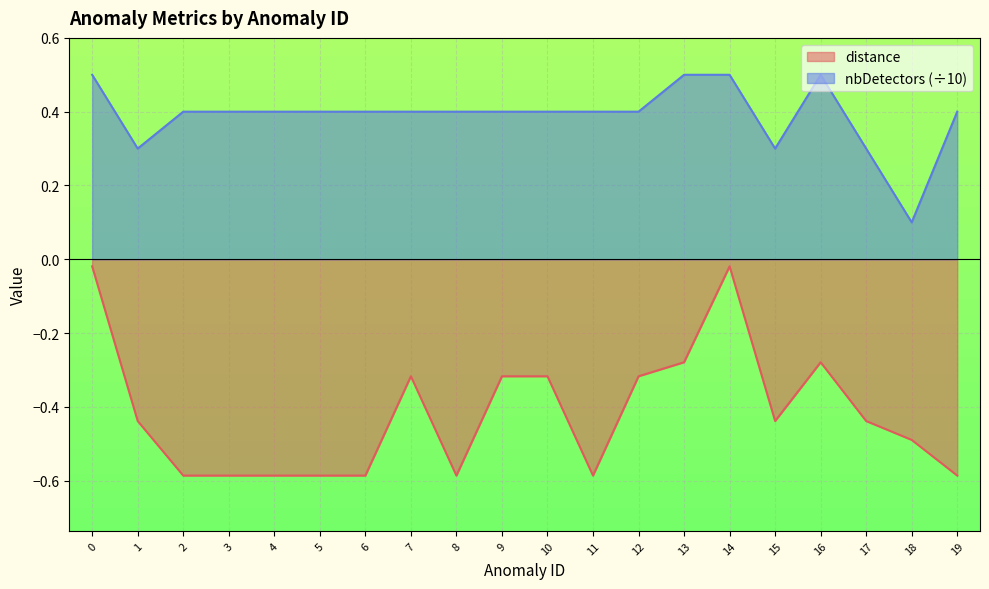

What is the value of the nbDetectors point at the 19th from the left?

0.1